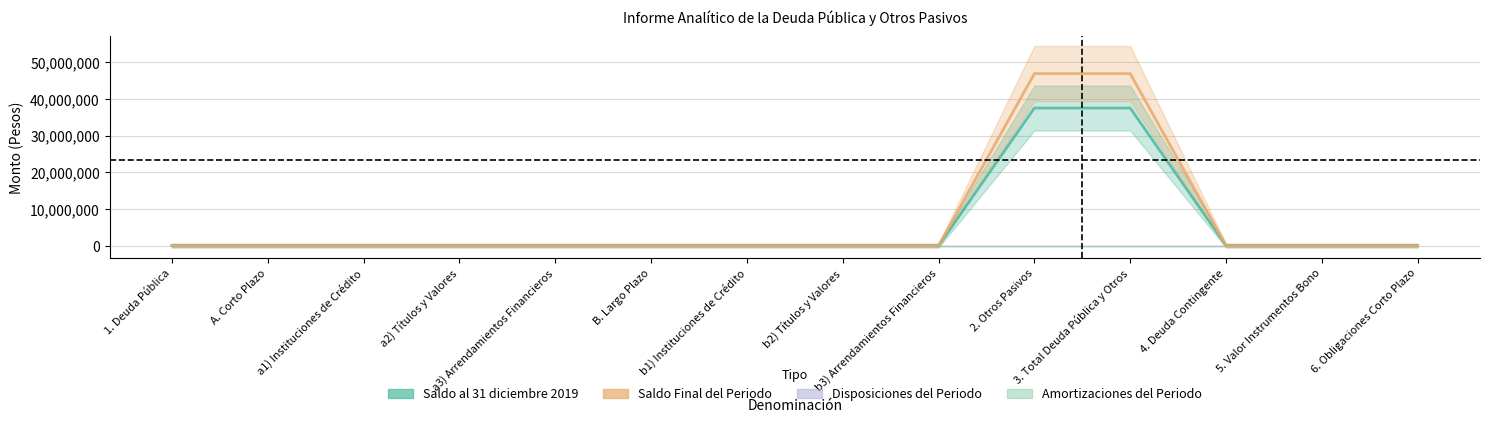

List the labels in order of Saldo al 31 diciembre 2019 value, smallest first.

1. Deuda Pública, A. Corto Plazo, a1) Instituciones de Crédito, a2) Títulos y Valores, a3) Arrendamientos Financieros, B. Largo Plazo, b1) Instituciones de Crédito, b2) Títulos y Valores, b3) Arrendamientos Financieros, 4. Deuda Contingente, 5. Valor Instrumentos Bono, 6. Obligaciones Corto Plazo, 2. Otros Pasivos, 3. Total Deuda Pública y Otros